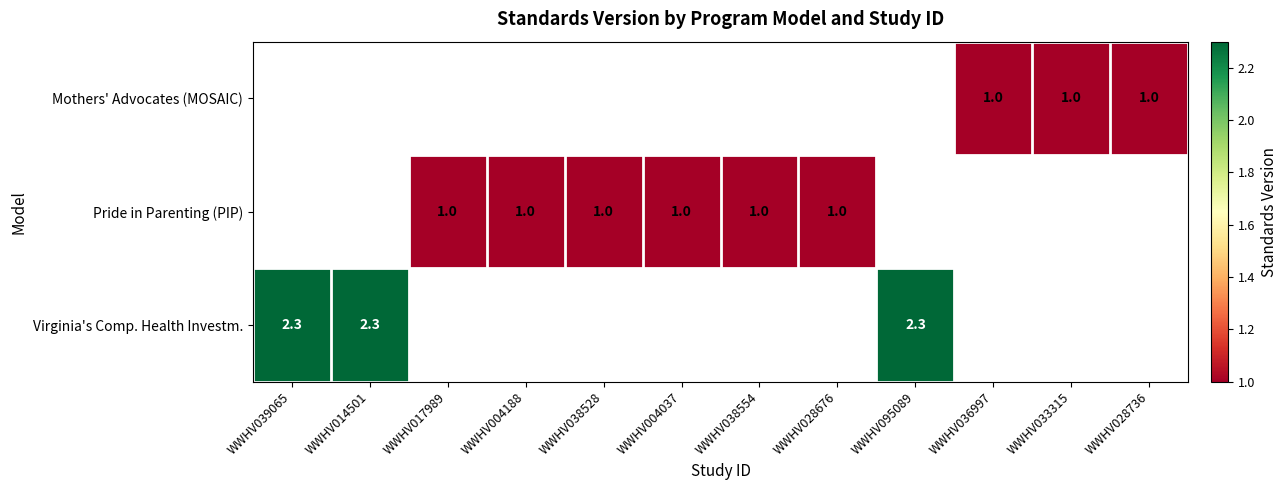

Is it true that Virginia's Comp. Health Investm. equals 3.4 at WWHV039065?

False